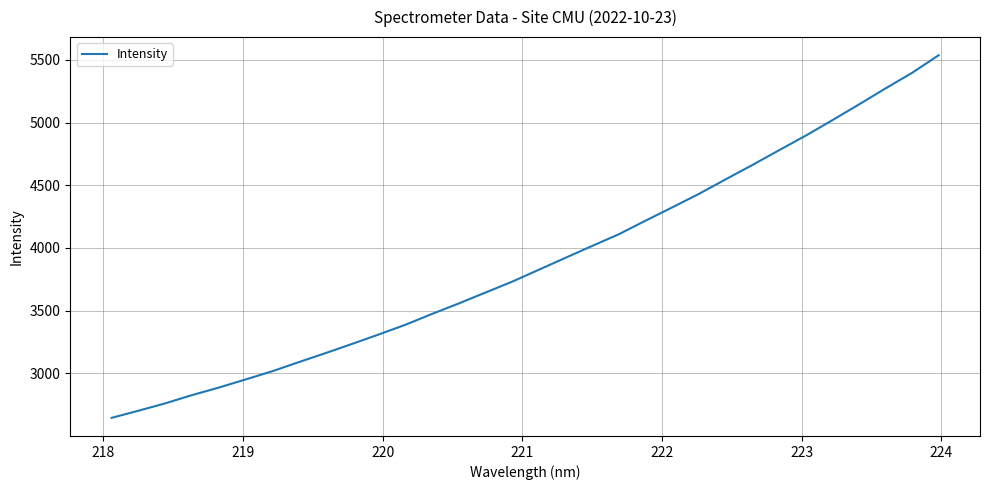

What is the greatest value displayed?

5536.6